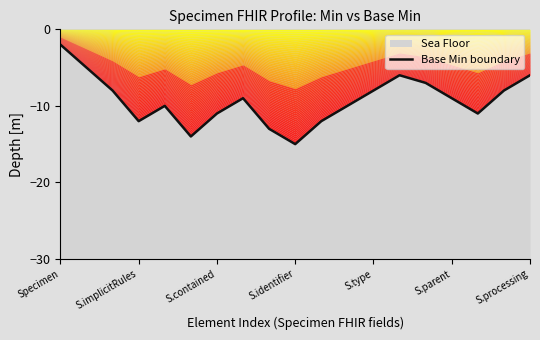

How many data points does each series have?

19